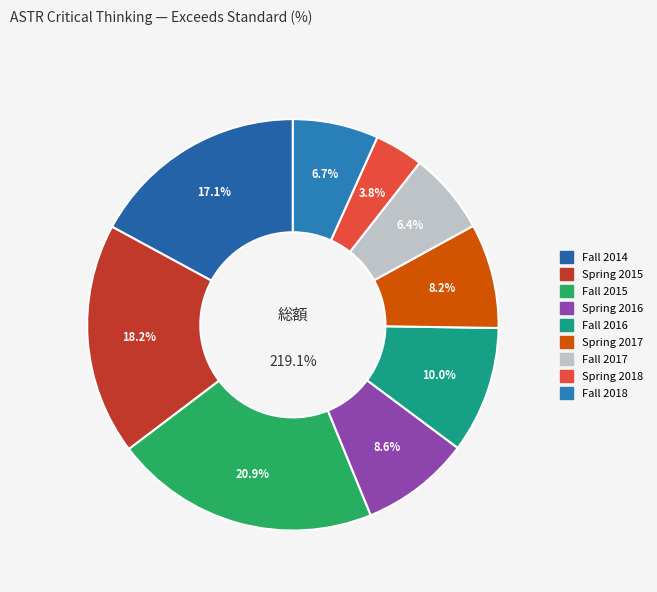

Does Fall 2018 account for over 50% of the chart?

No